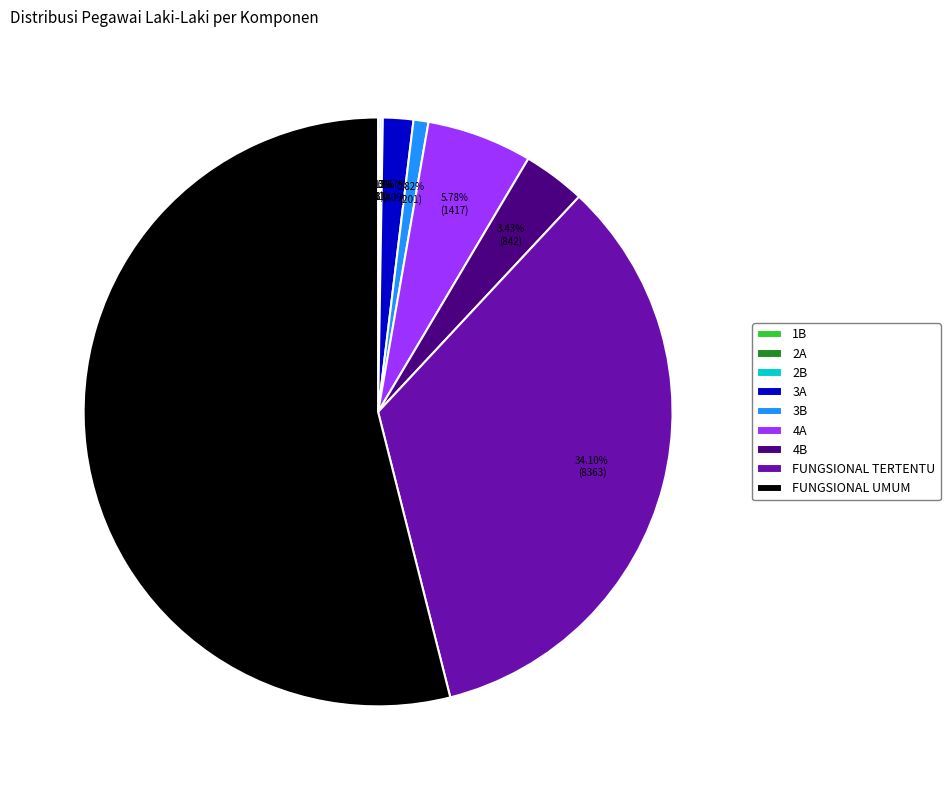

Does any single category account for the majority?

Yes